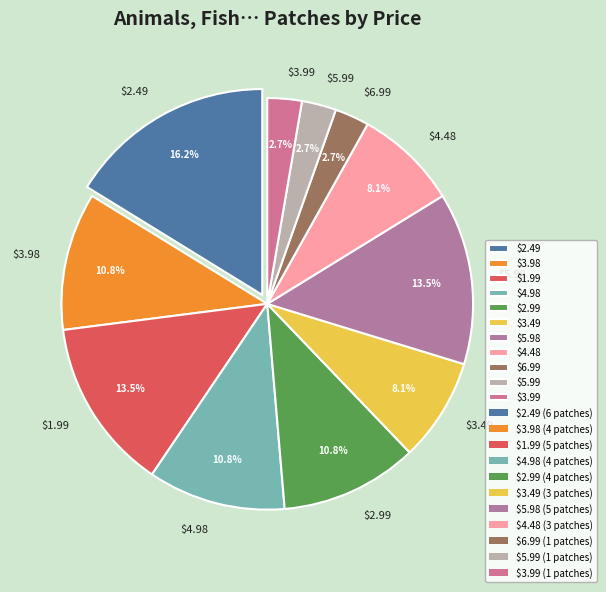

To the nearest percent, what portion does $3.49 represent?

8%